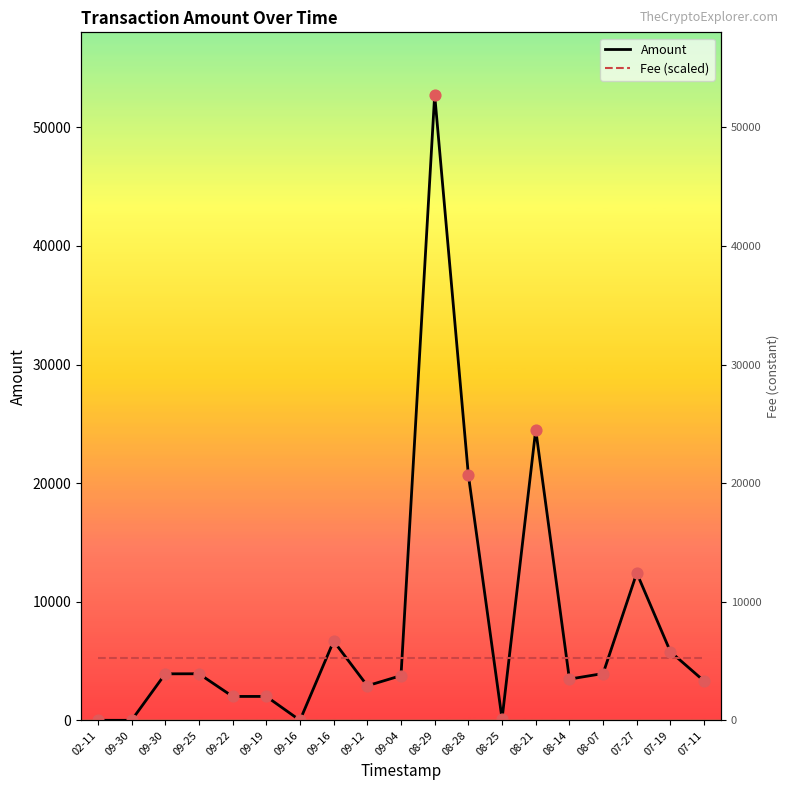

Is the value of Amount at 08-25 greater than the value of Fee (scaled) at 07-11?

No